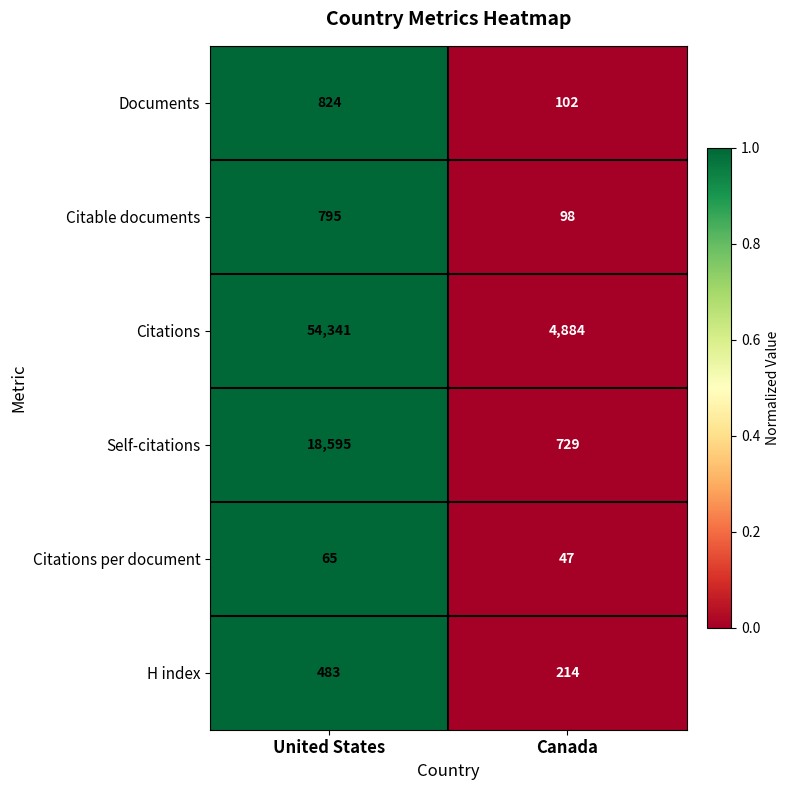

Reading left to right, what are all the values shown in this chart?

Documents: 824	102
Citable documents: 795	98
Citations: 54341	4884
Self-citations: 18595	729
Citations per document: 65	47
H index: 483	214